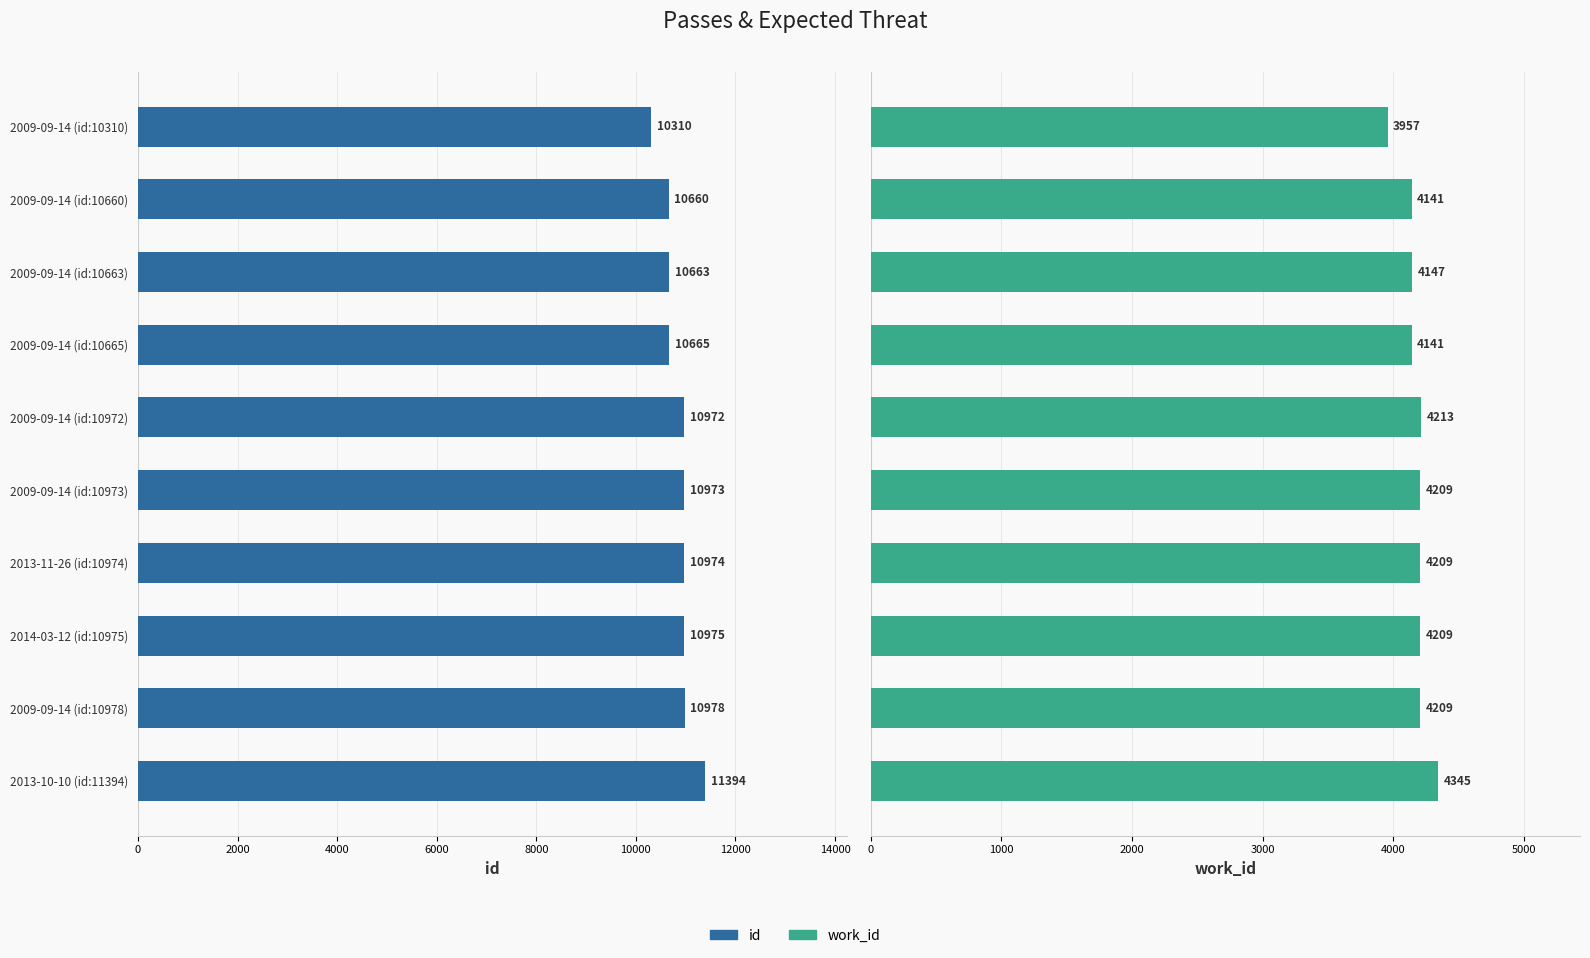

What is the difference between the highest and lowest values at 2009-09-14 (id:10310)?

6353